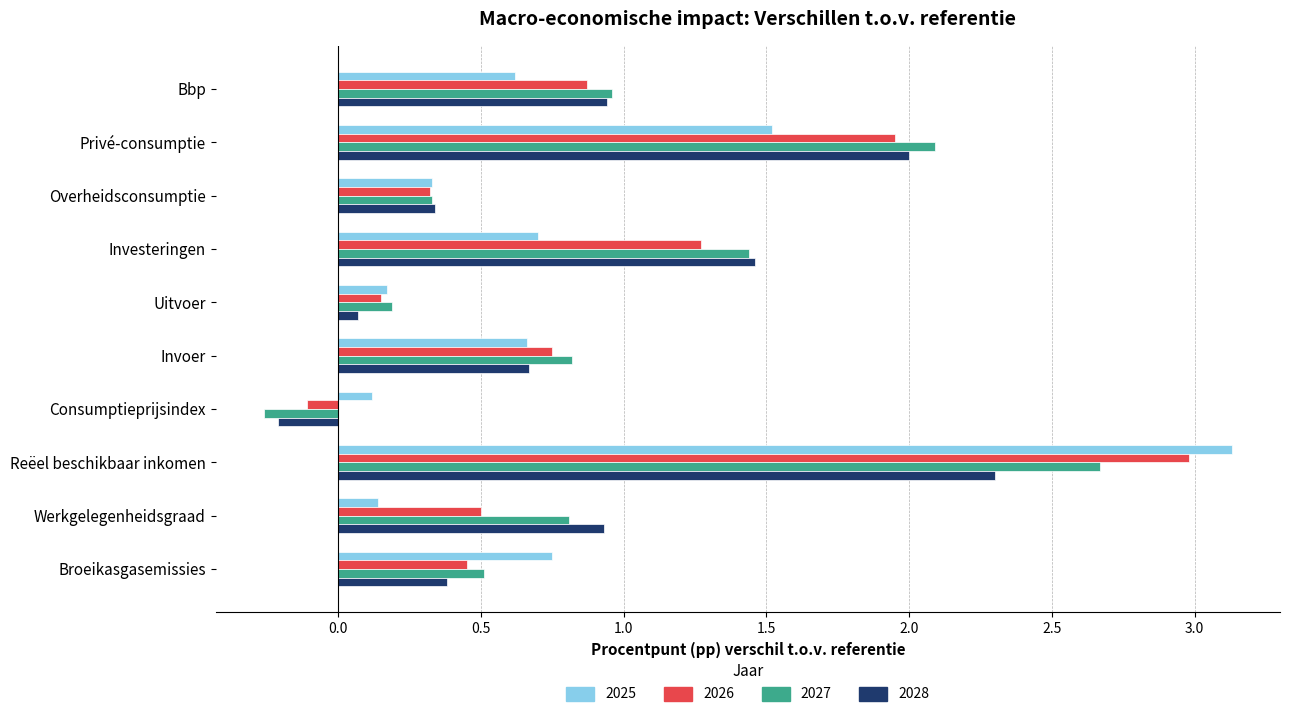

Which category has the highest value across all series?

Reëel beschikbaar inkomen